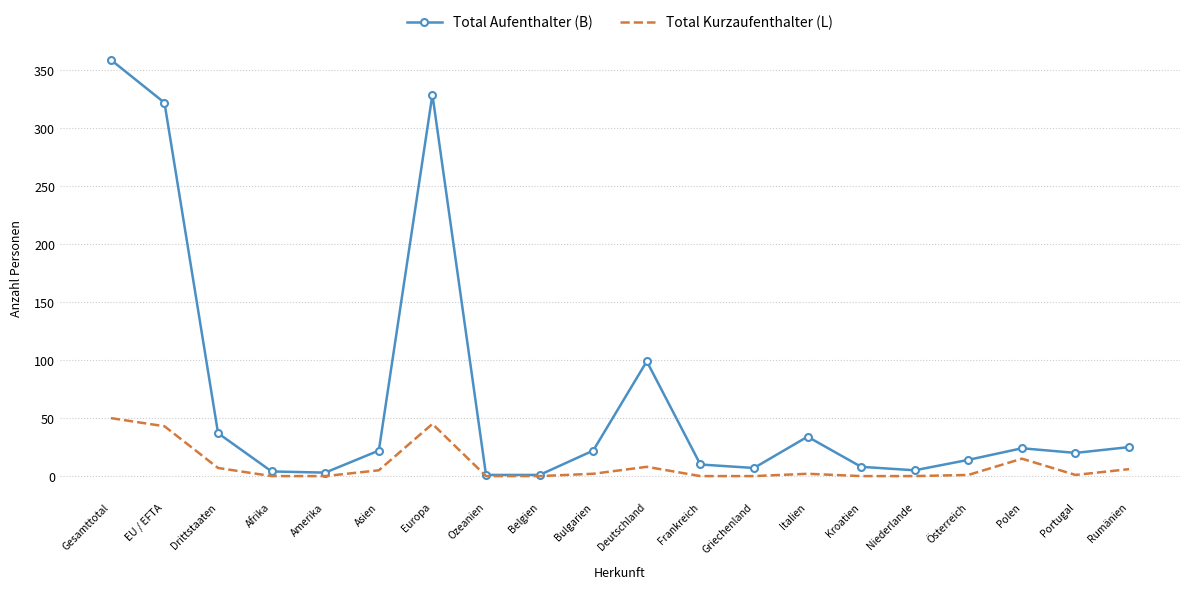

Count the number of data series in this chart.

2